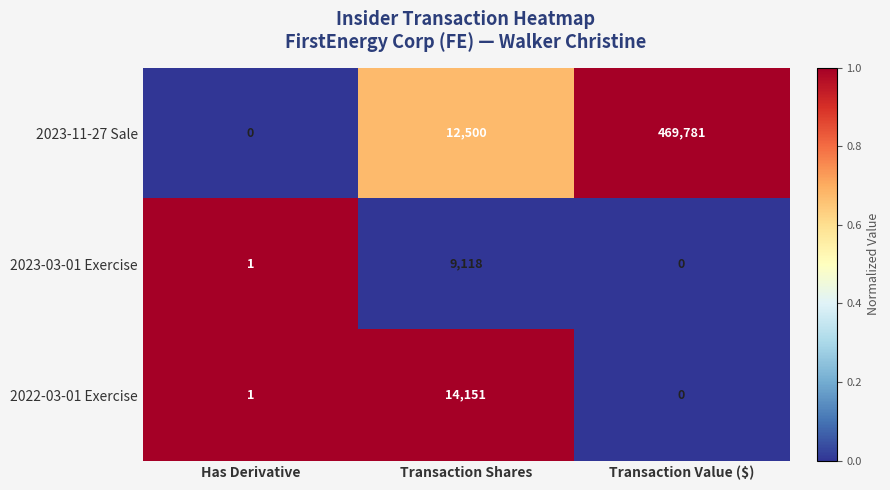

Rank the series by their maximum value, from highest to lowest.

2023-11-27 Sale, 2022-03-01 Exercise, 2023-03-01 Exercise